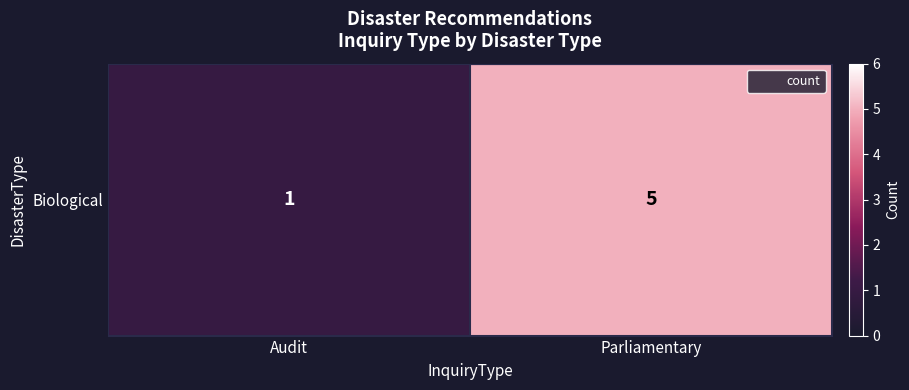

At which label is the value closest to 3?

Audit